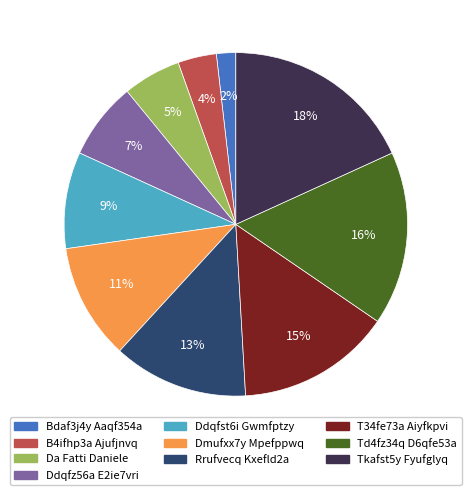

What is the ratio of the value at Rrufvecq Kxefld2a to the value at Td4fz34q D6qfe53a?

0.8